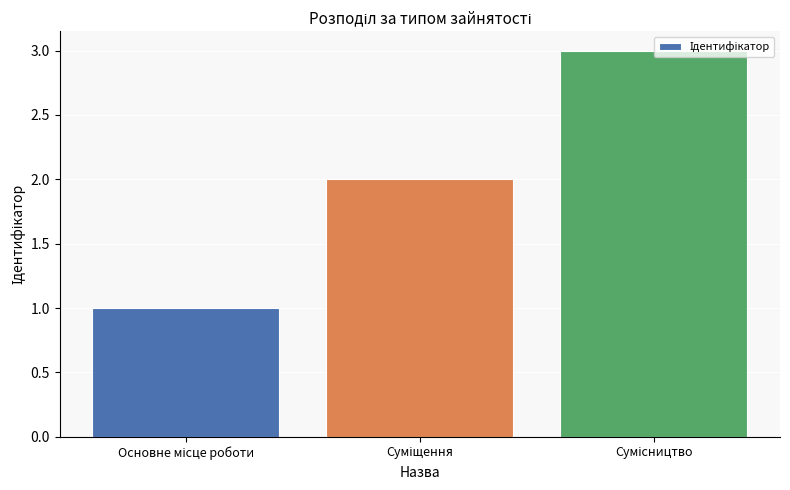

What is the greatest value displayed?

3